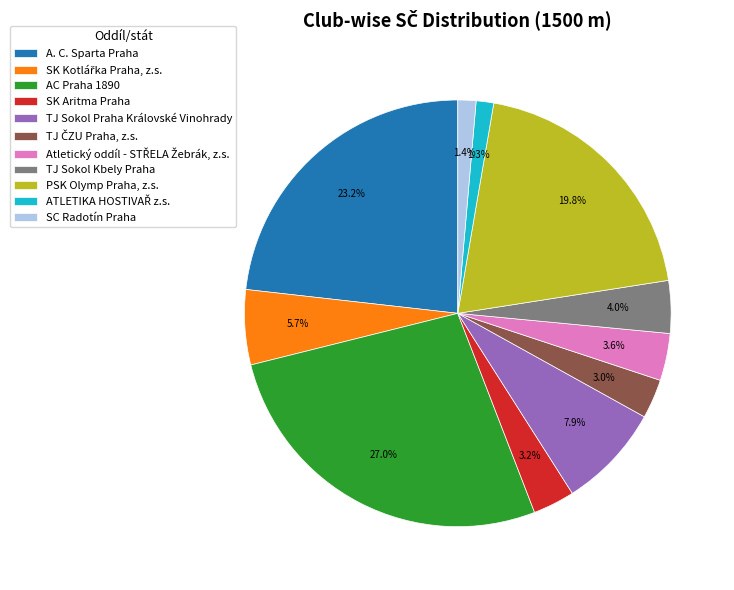

Is there any slice that represents more than half of the pie?

No